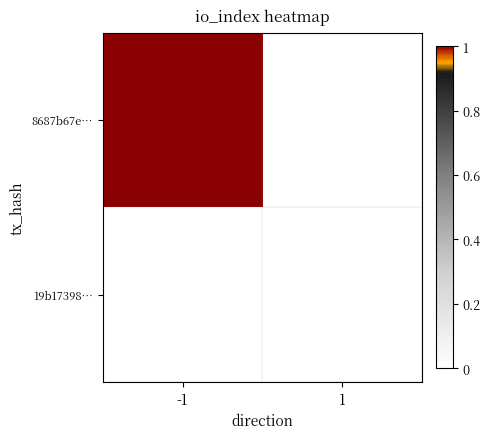

The 19b17398… series shows 0.0 at 1. True or false?

True